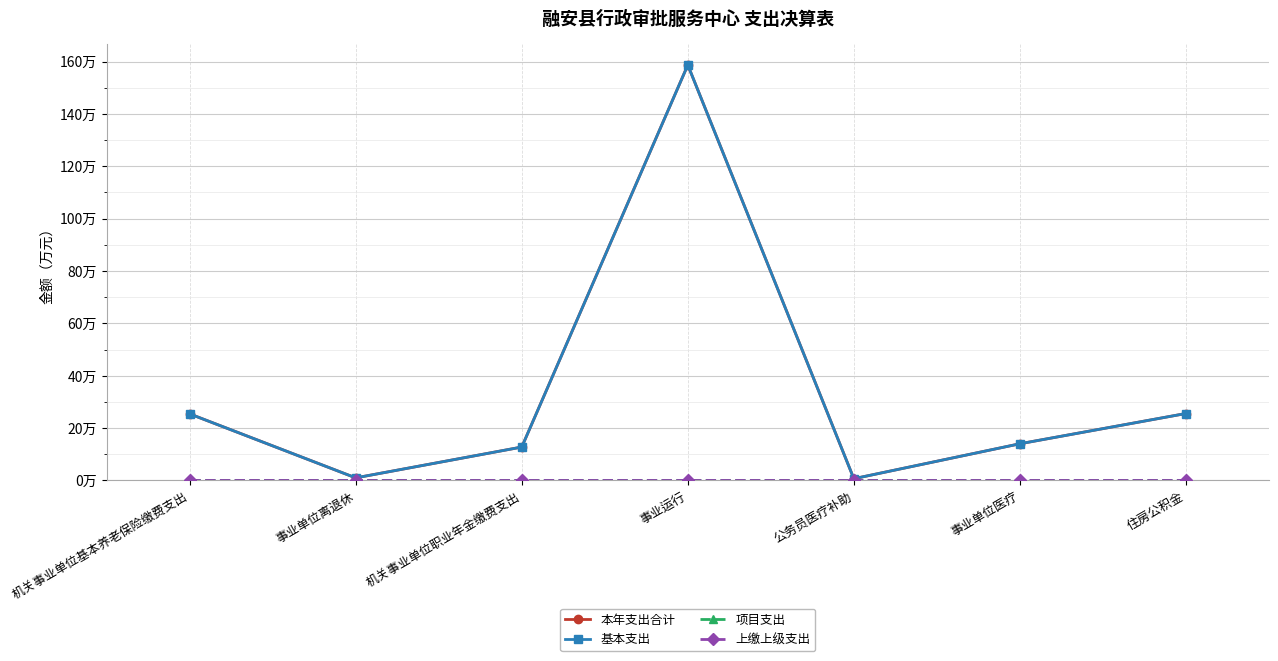

Reading left to right, extract all data points from this chart.

本年支出合计: 机关事业单位基本养老保险缴费支出=25.4	事业单位离退休=1.0	机关事业单位职业年金缴费支出=12.7	事业运行=158.7	公务员医疗补助=0.6	事业单位医疗=14.0	住房公积金=25.6
基本支出: 机关事业单位基本养老保险缴费支出=25.4	事业单位离退休=1.0	机关事业单位职业年金缴费支出=12.7	事业运行=158.7	公务员医疗补助=0.6	事业单位医疗=14.0	住房公积金=25.6
项目支出: 机关事业单位基本养老保险缴费支出=0.0	事业单位离退休=0.0	机关事业单位职业年金缴费支出=0.0	事业运行=0.0	公务员医疗补助=0.0	事业单位医疗=0.0	住房公积金=0.0
上缴上级支出: 机关事业单位基本养老保险缴费支出=0.0	事业单位离退休=0.0	机关事业单位职业年金缴费支出=0.0	事业运行=0.0	公务员医疗补助=0.0	事业单位医疗=0.0	住房公积金=0.0